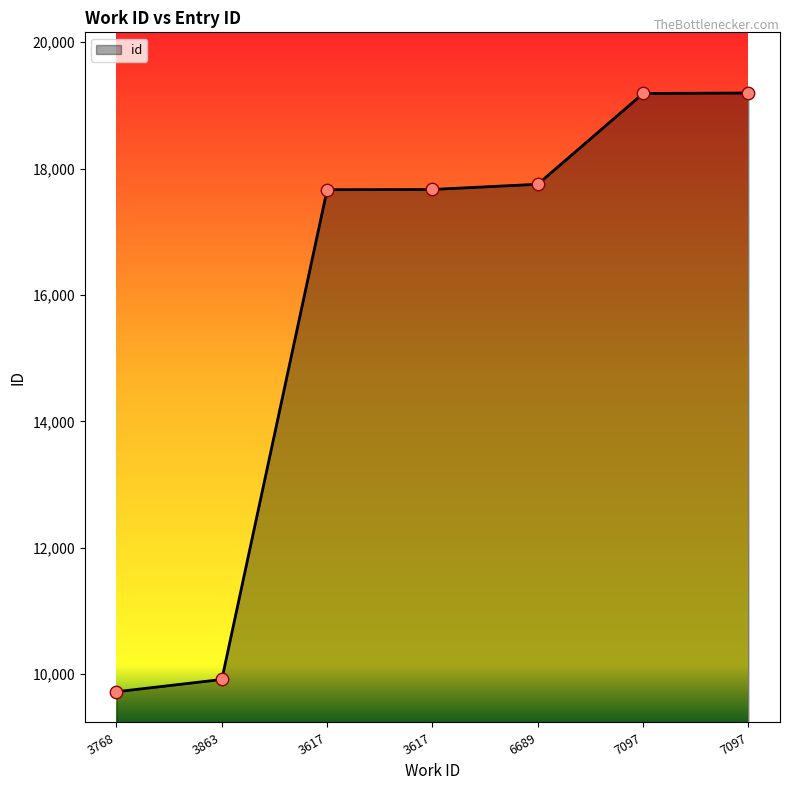

Which has a higher value, 3863 or 6689?

6689